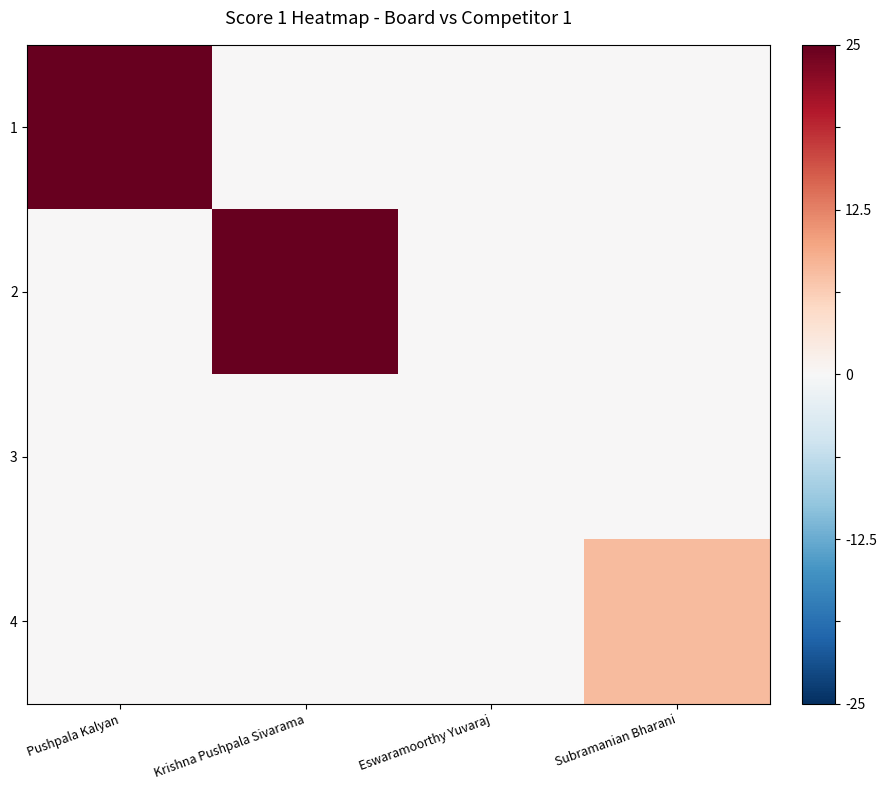

What is the total value across all series at Pushpala Kalyan?

25